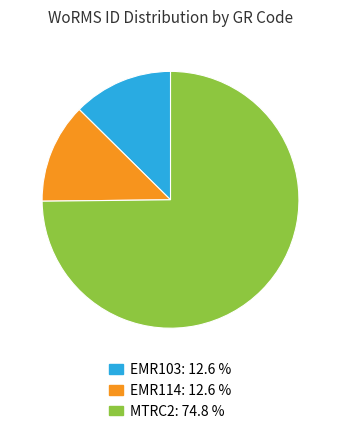

What is the largest slice in the pie chart?

MTRC2